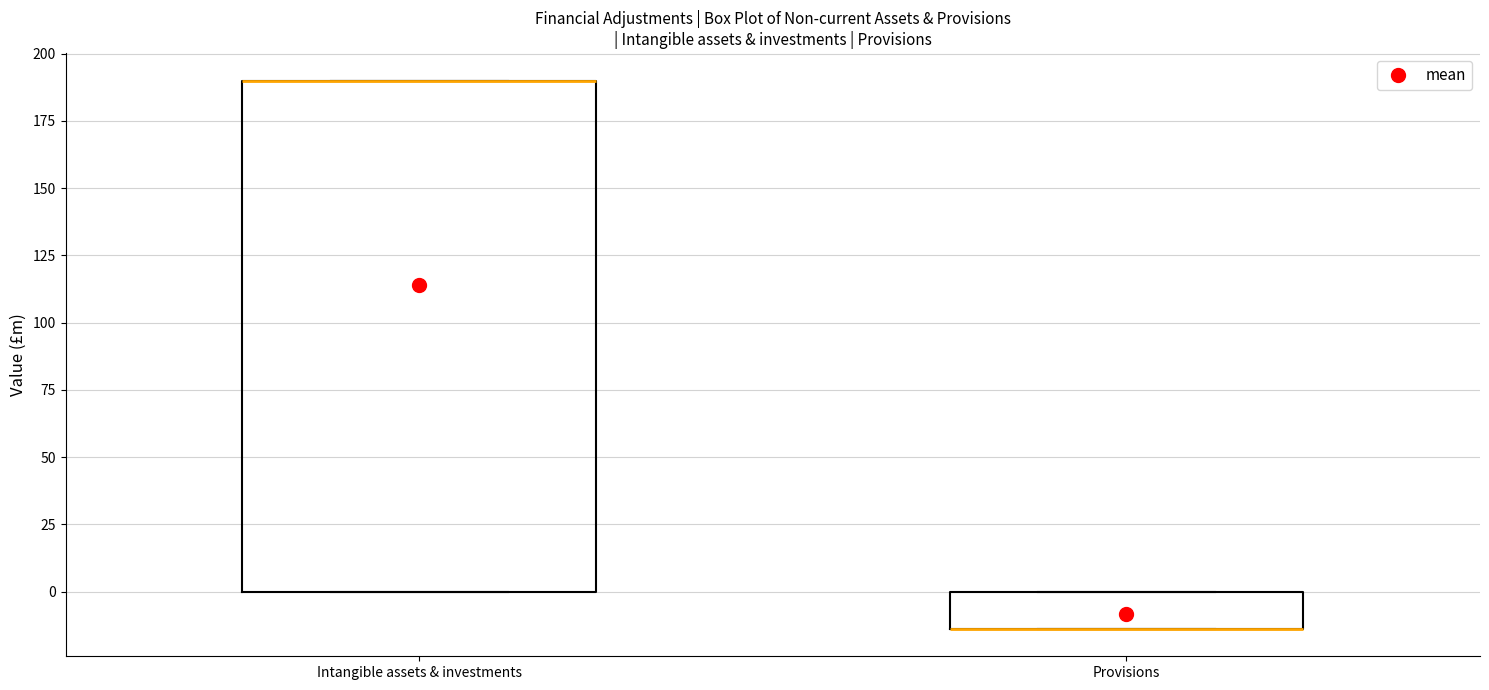

Reading left to right, read every box against the y-axis: the position of its median line, the range the box covers, and the ends of its whiskers. The values are not printed on the chart, so give them approximately, as read against the axis.

Intangible assets & investments: median 190 (drawn on the box's upper edge), box 0 to 190, whiskers 0 to 190
Provisions: median -15 (drawn on the box's lower edge), box -15 to 0, whiskers -15 to 0